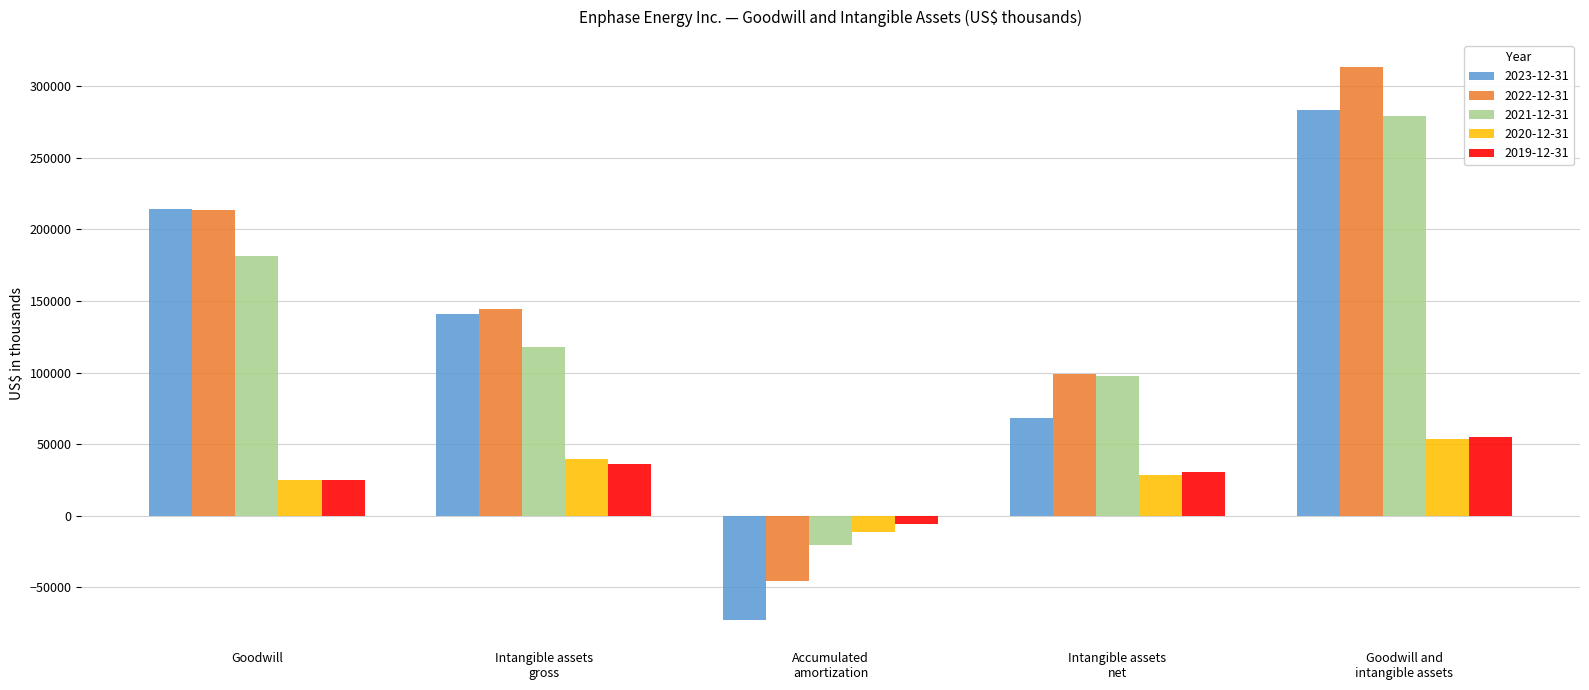

What is the average value of the 2023-12-31 series?

126832